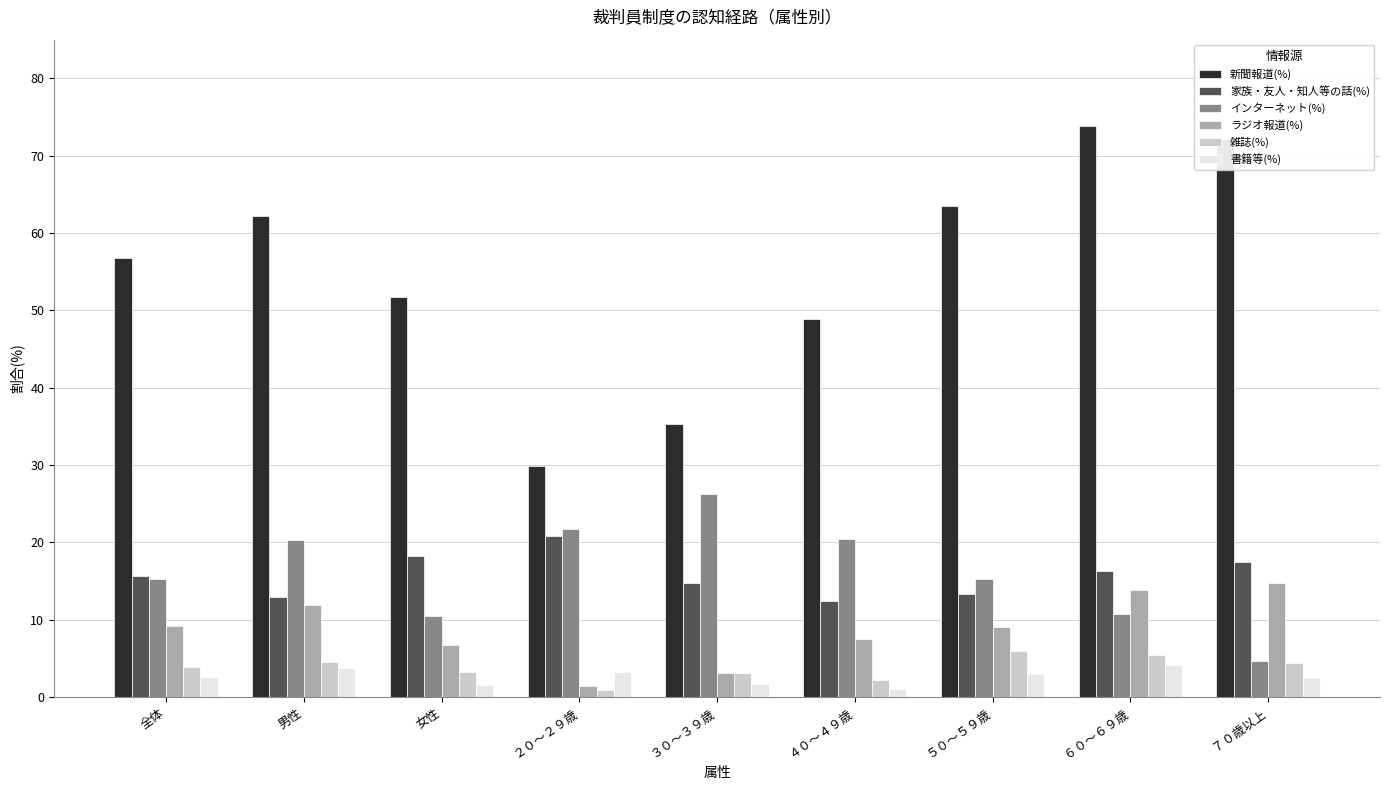

What is the sum of the インターネット(%) values at 男性 and 全体?

35.5